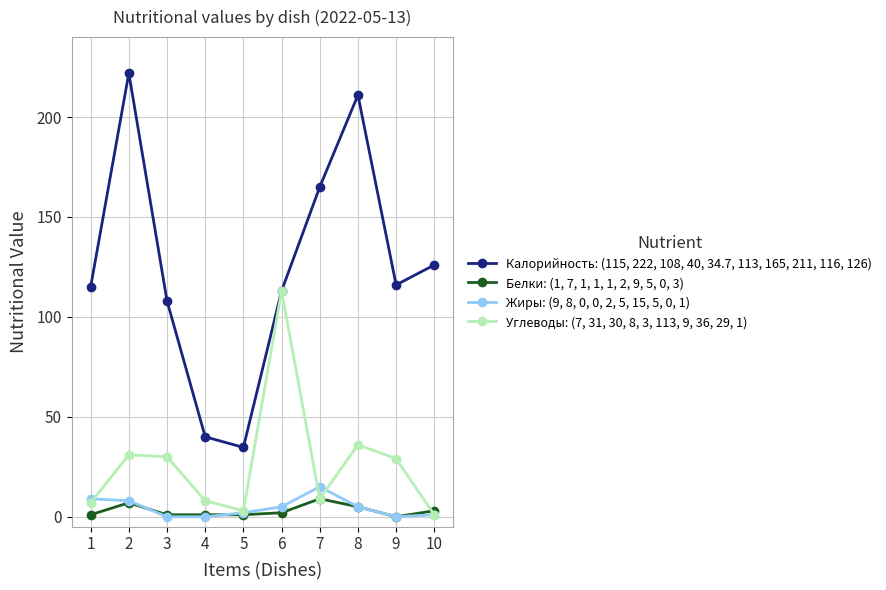

At which label does Белки: (1, 7, 1, 1, 1, 2, 9, 5, 0, 3) first exceed 2?

2